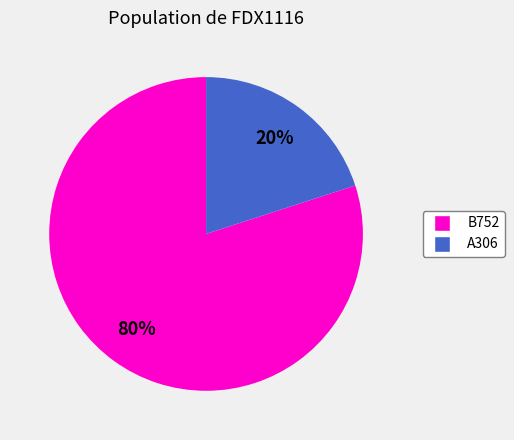

What is the ratio of the value at B752 to the value at A306?

4.0